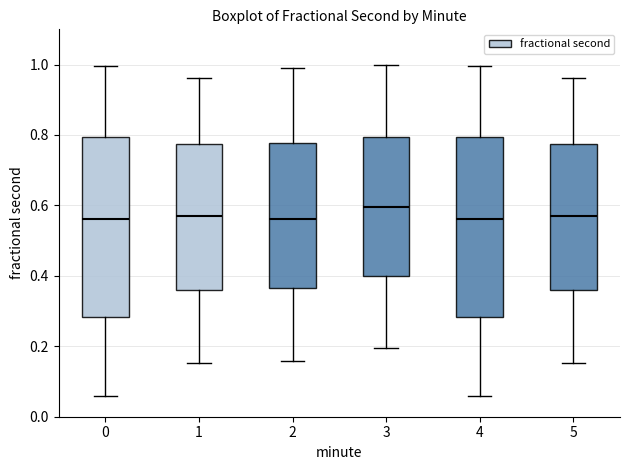

Reading left to right, transcribe this box plot: for each box, give where its median line is, the range the box spans, and where its two whiskers end, as read against the y-axis. The values are not printed on the chart, so give them approximately, as read against the axis.

0: median 0.56, box 0.28 to 0.80, whiskers 0.06 to 1.00
1: median 0.58, box 0.36 to 0.78, whiskers 0.16 to 0.96
2: median 0.56, box 0.36 to 0.78, whiskers 0.16 to 1.00
3: median 0.60, box 0.40 to 0.80, whiskers 0.20 to 1.00
4: median 0.56, box 0.28 to 0.80, whiskers 0.06 to 1.00
5: median 0.58, box 0.36 to 0.78, whiskers 0.16 to 0.96